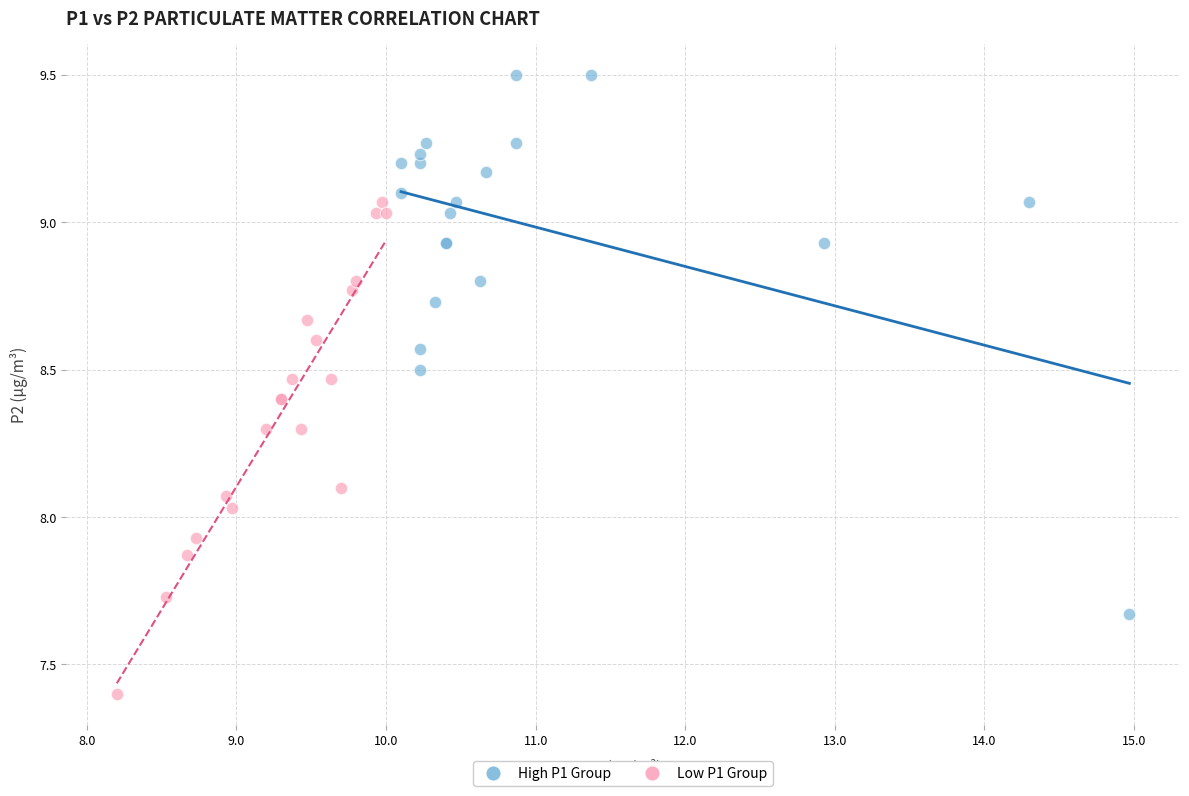

Which series contains the highest Y value?

High P1 Group